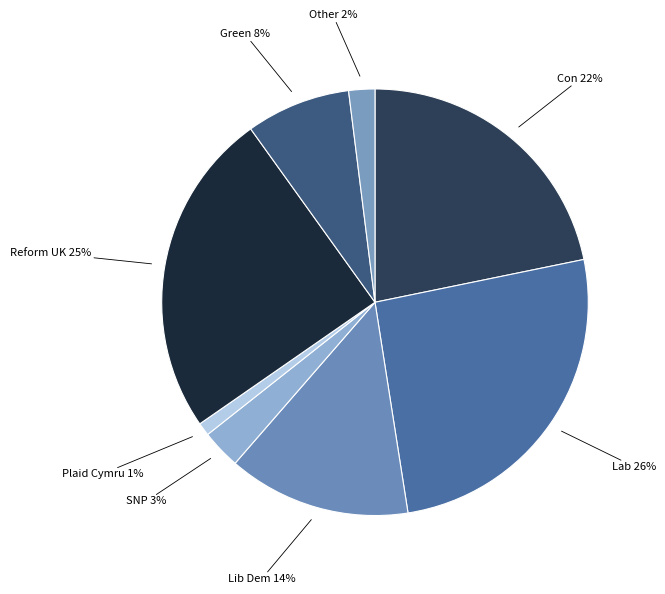

Which category has the biggest portion of the pie?

Lab